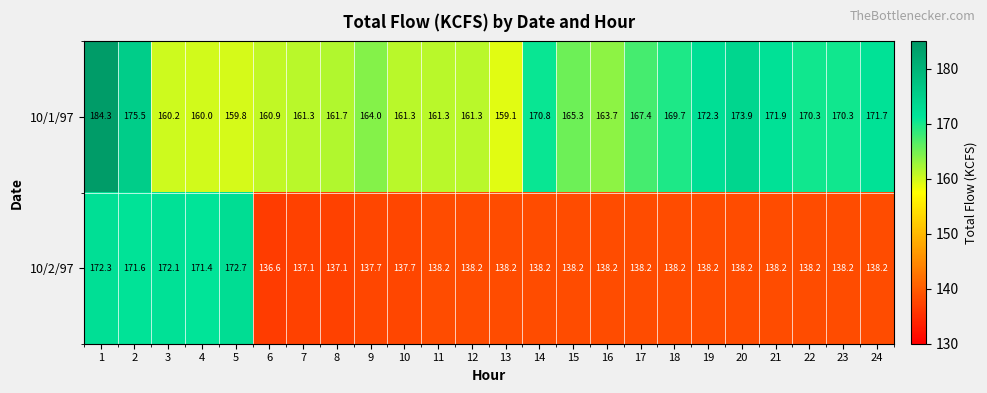

True or false: 10/1/97 has a value of 227.6 at 20.

False